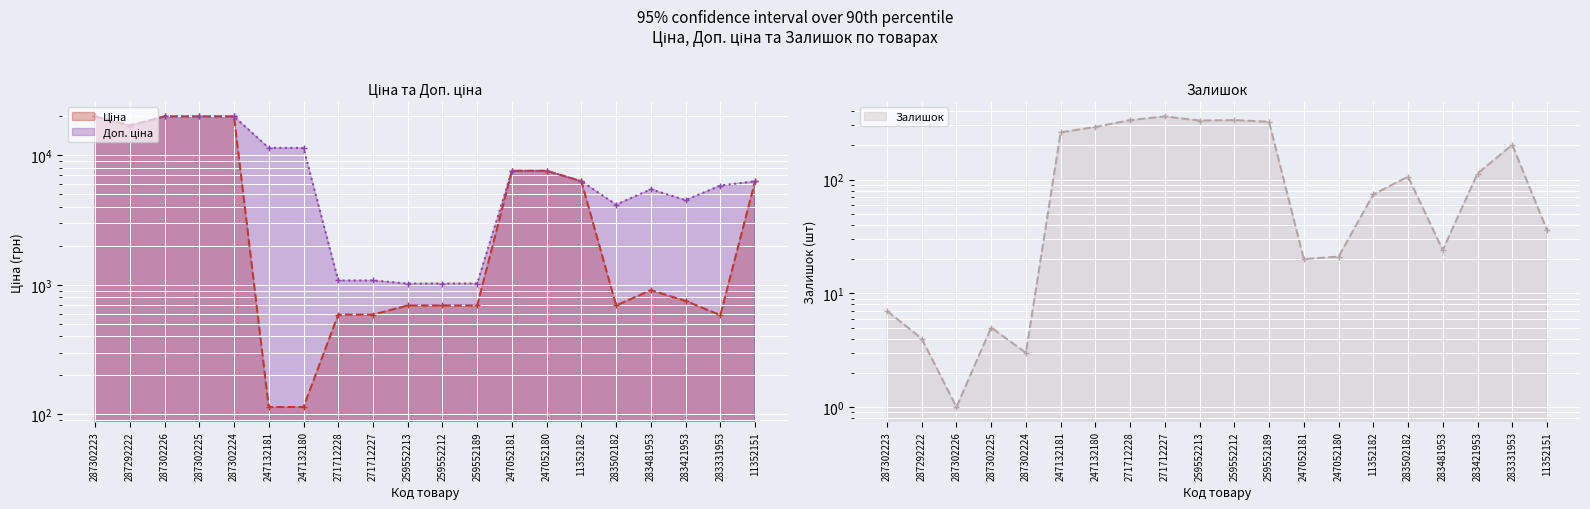

How many series are shown in this chart?

3